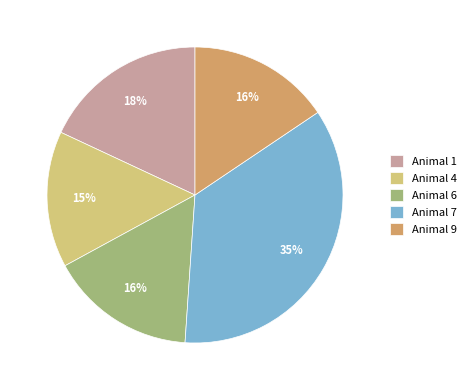

Which has a higher value, Animal 7 or Animal 4?

Animal 7